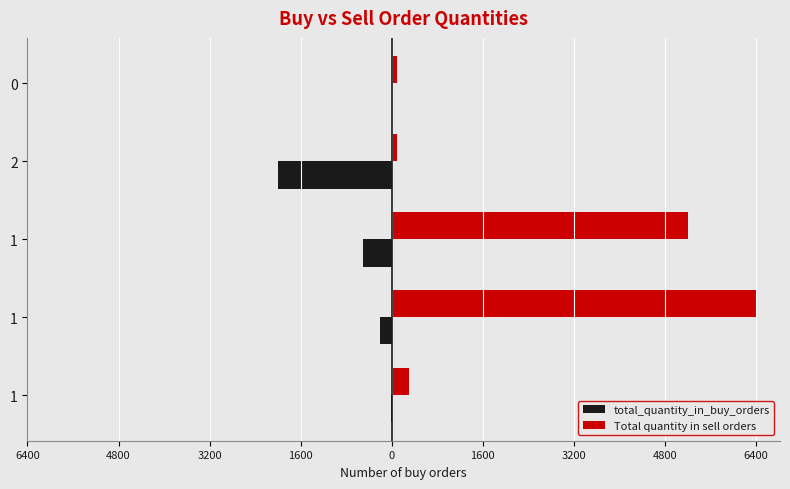

Which series has the widest spread of values?

Total quantity in sell orders